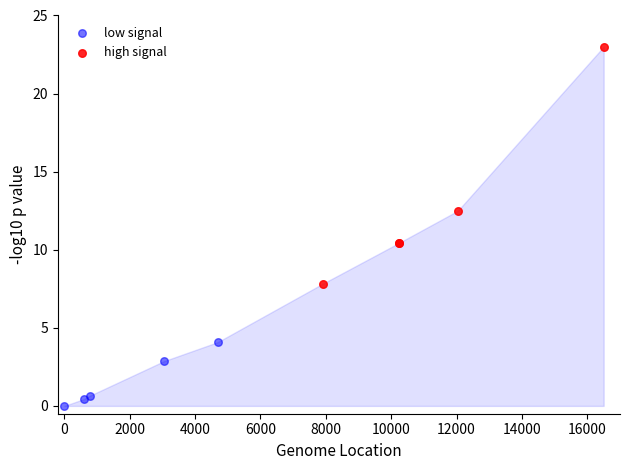

Which series reaches the minimum Y coordinate?

low signal